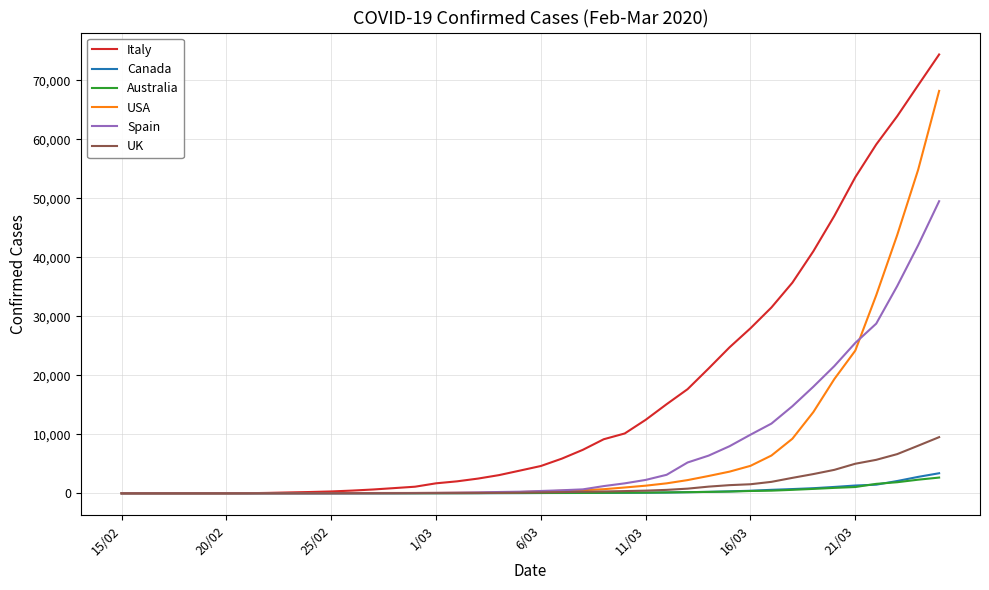

How many distinct data groups are displayed?

6